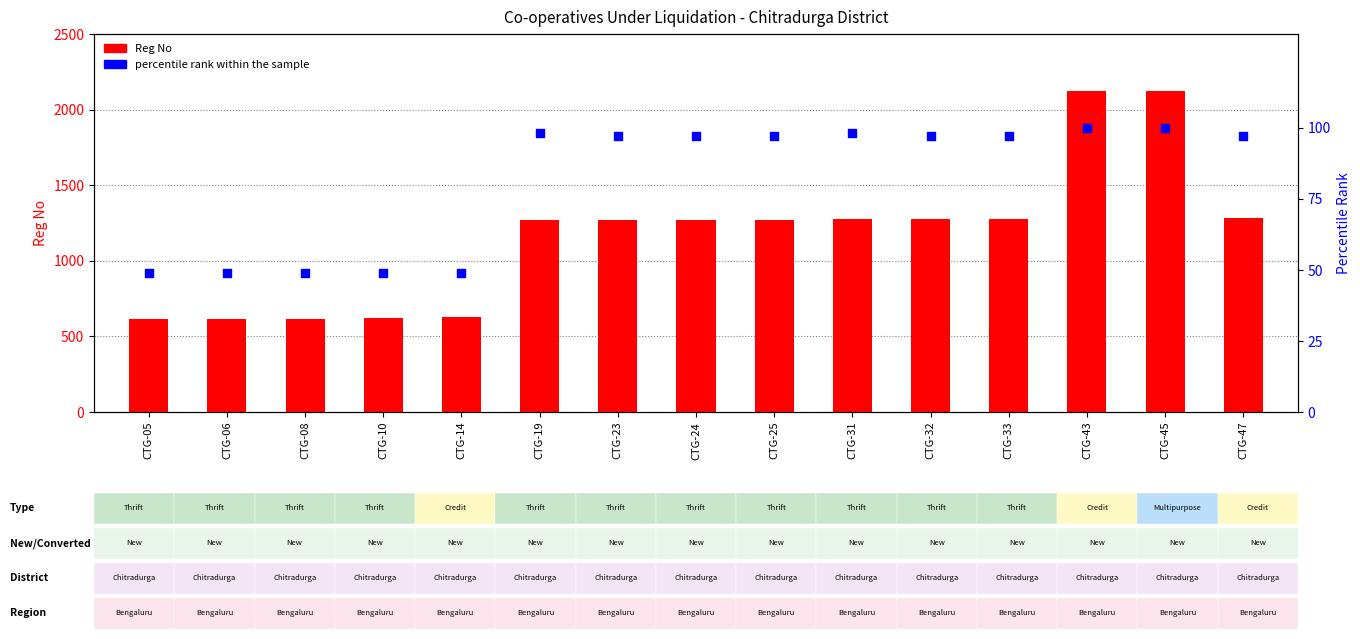

What are all the series names shown in the legend?

Reg No, percentile rank within the sample